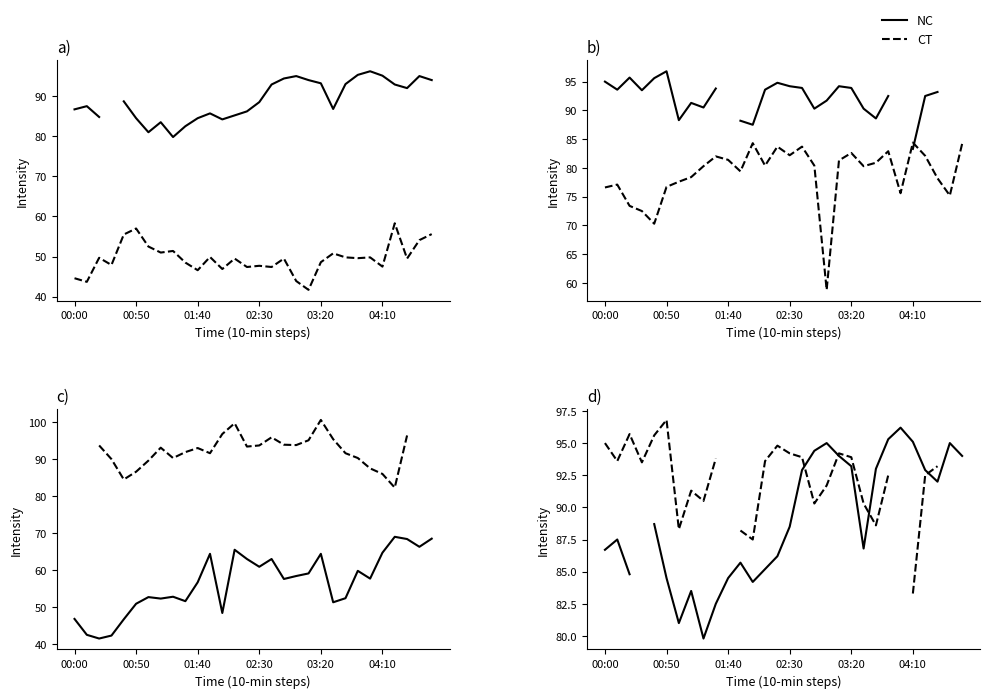

The value of CT at 00:00 is 156.9. True or false?

False